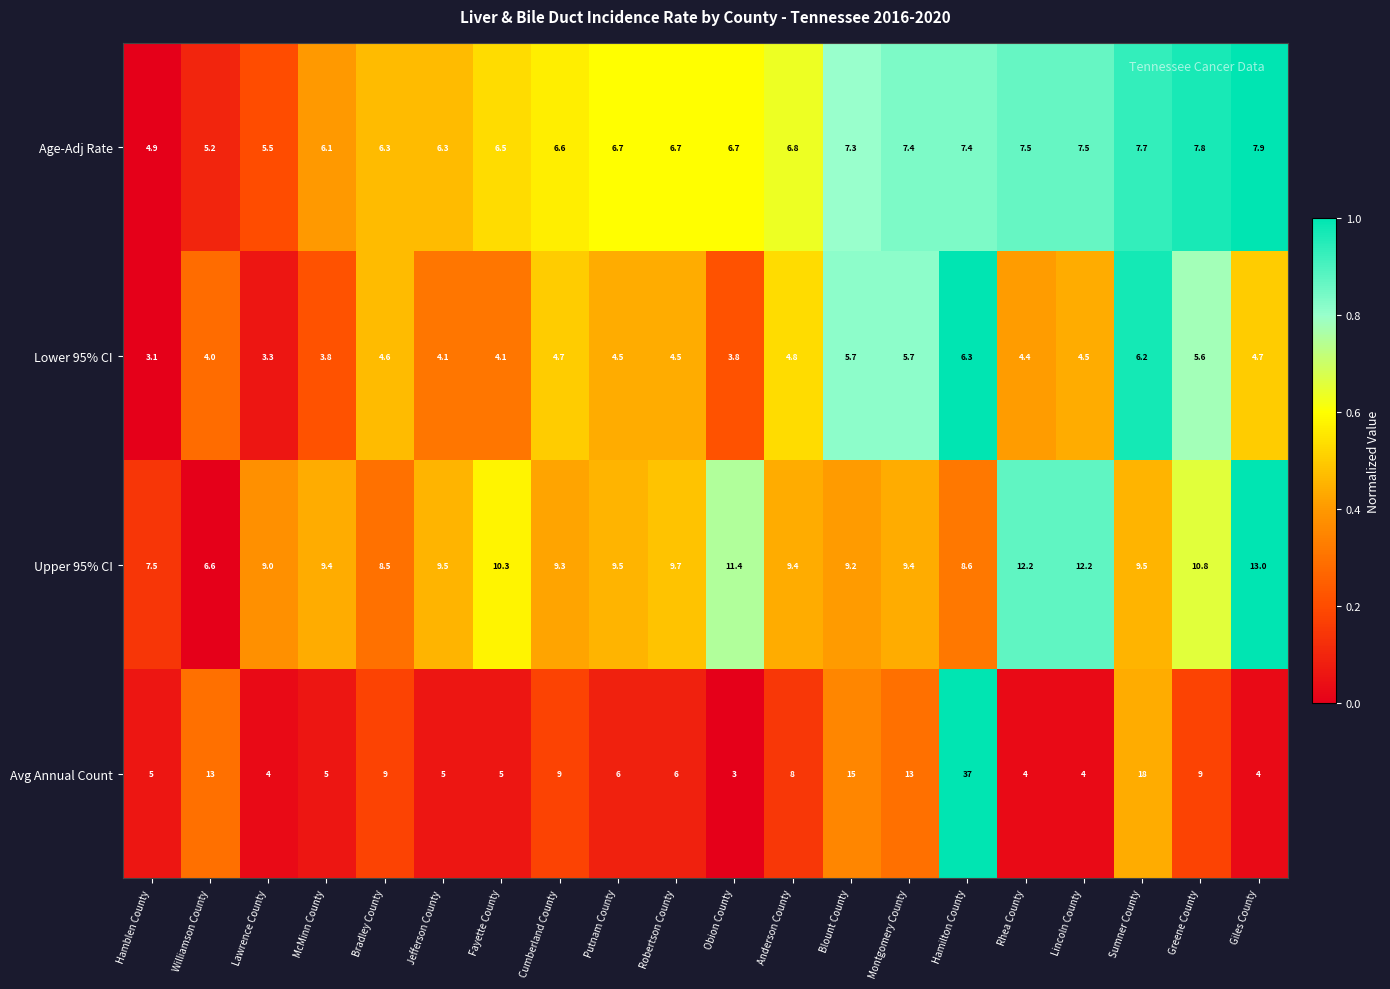

Rank the series by their maximum value, from highest to lowest.

Avg Annual Count, Upper 95% CI, Age-Adj Rate, Lower 95% CI